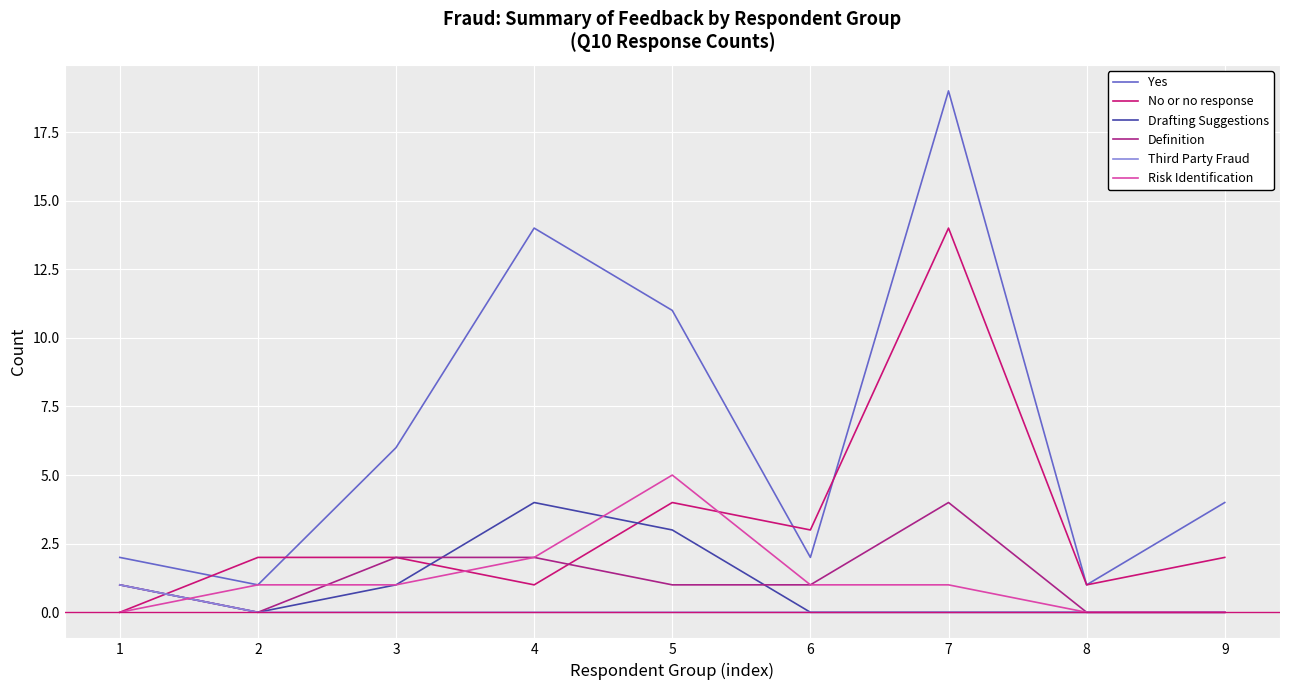

Reading left to right, what are all the values shown in this chart?

Yes: 1=2	2=1	3=6	4=14	5=11	6=2	7=19	8=1	9=4
No or no response: 1=0	2=2	3=2	4=1	5=4	6=3	7=14	8=1	9=2
Drafting Suggestions: 1=1	2=0	3=1	4=4	5=3	6=0	7=0	8=0	9=0
Definition: 1=1	2=0	3=2	4=2	5=1	6=1	7=4	8=0	9=0
Third Party Fraud: 1=1	2=0	3=0	4=0	5=0	6=0	7=0	8=0	9=0
Risk Identification: 1=0	2=1	3=1	4=2	5=5	6=1	7=1	8=0	9=0